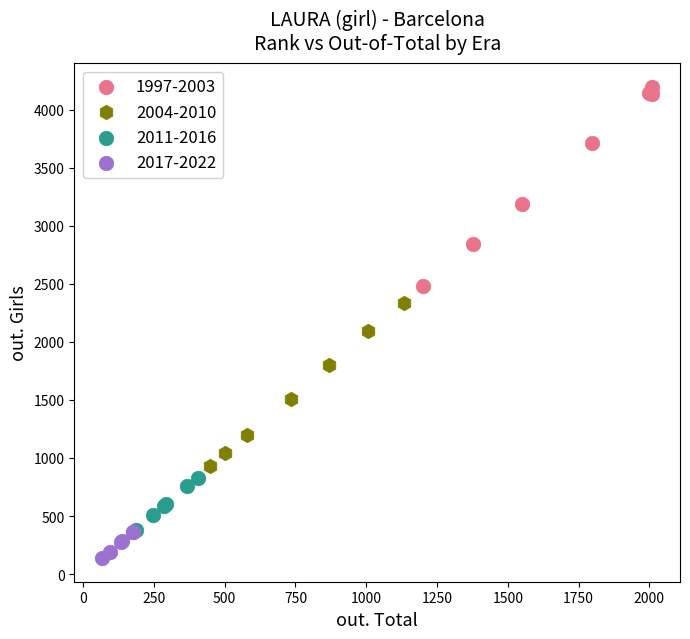

What are all the series names shown in the legend?

1997-2003, 2004-2010, 2011-2016, 2017-2022